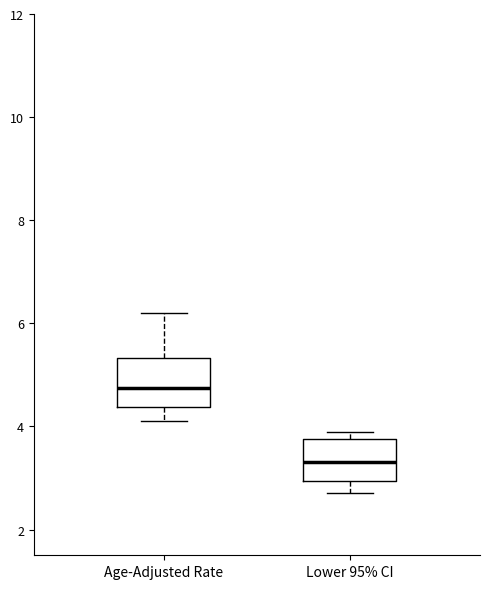

Which box has the highest median line?

Age-Adjusted Rate